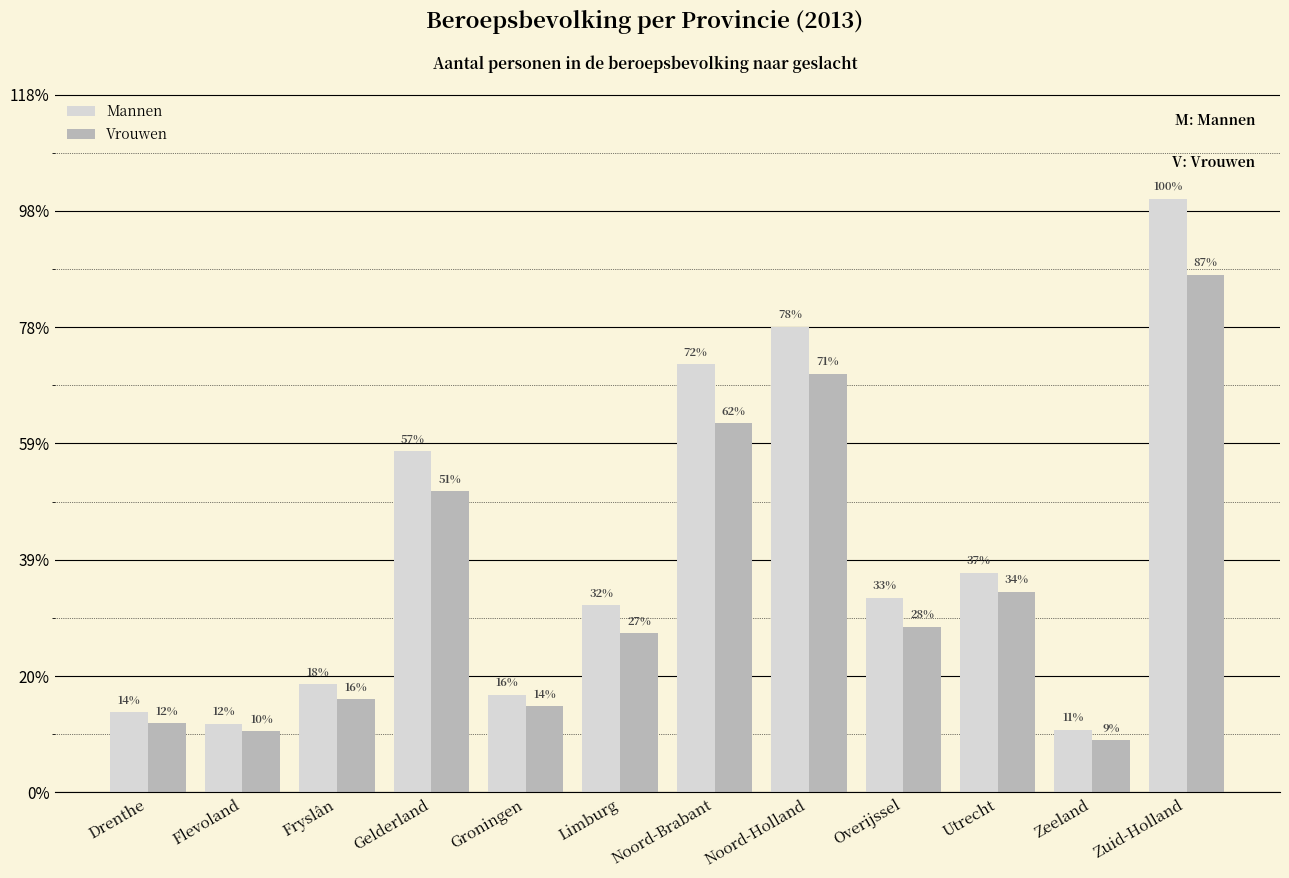

What are all the series names shown in the legend?

Mannen, Vrouwen